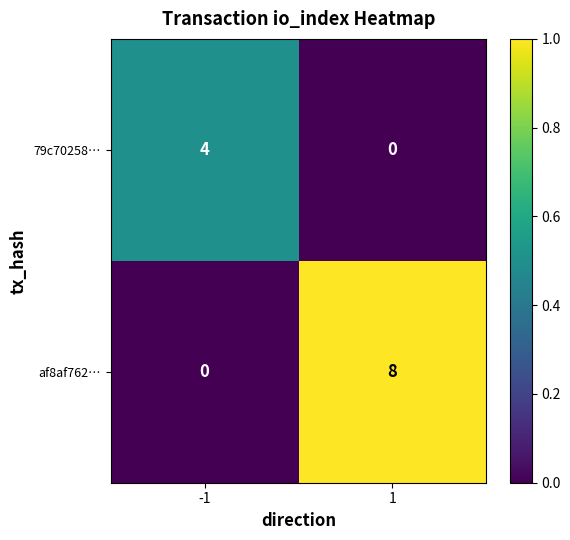

Rank the series at 1 from highest to lowest value.

af8af762…, 79c70258…